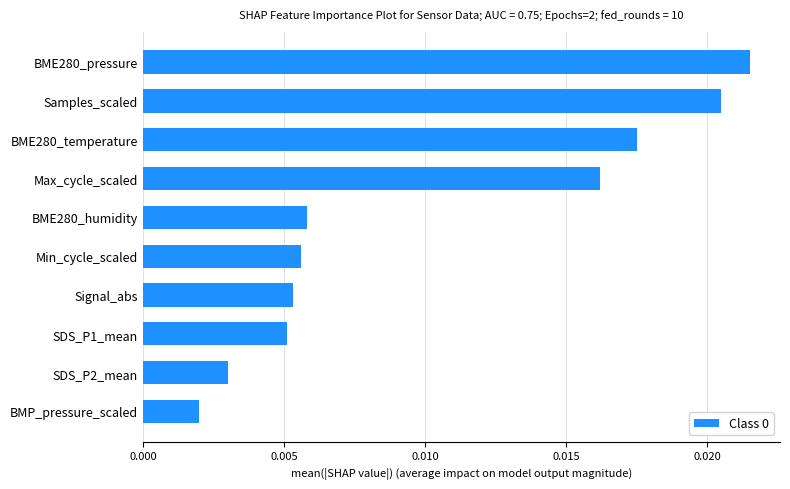

Between BMP_pressure_scaled and Signal_abs, which is larger?

Signal_abs